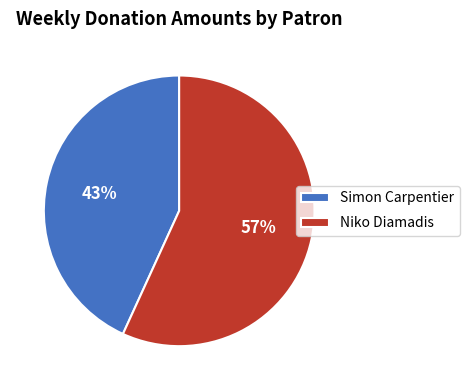

Which slice is the largest?

Niko Diamadis